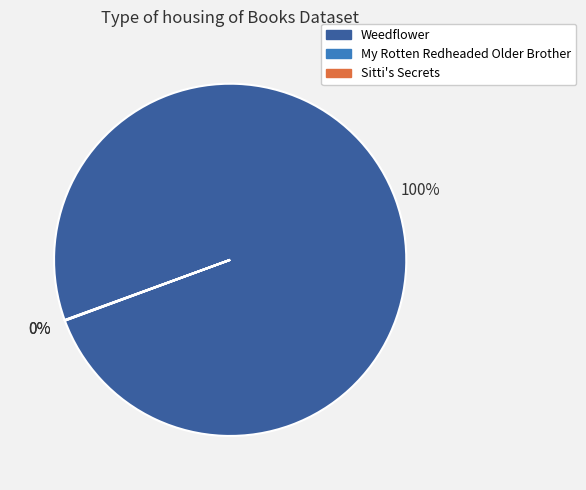

What is the majority slice?

Weedflower